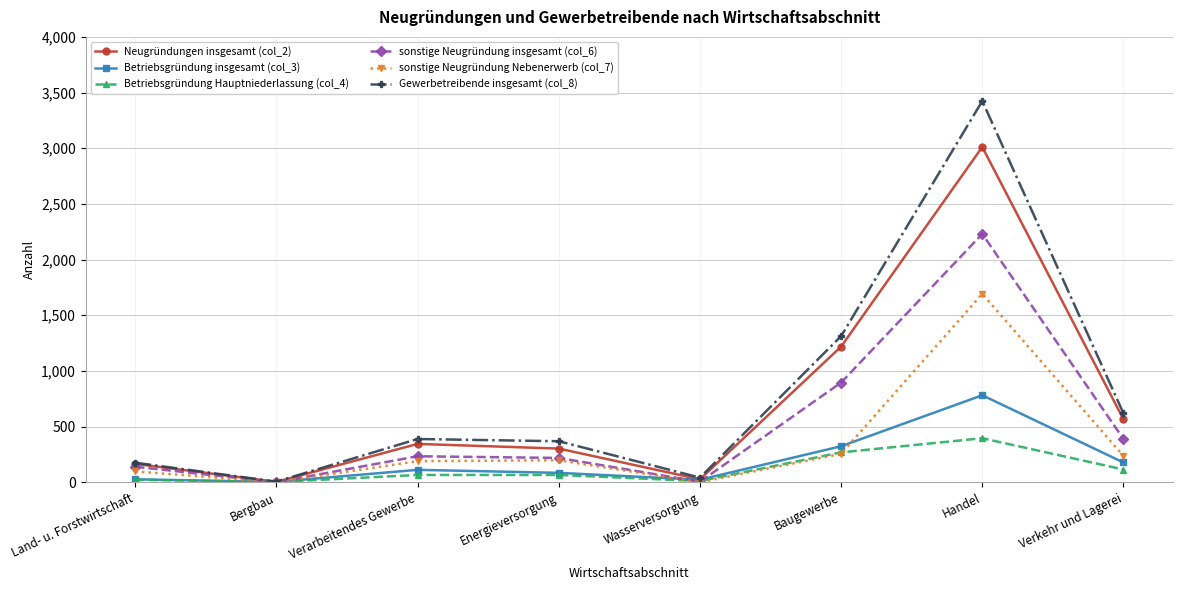

Read the Betriebsgründung Hauptniederlassung (col_4) value at Baugewerbe, to the nearest 50.

250